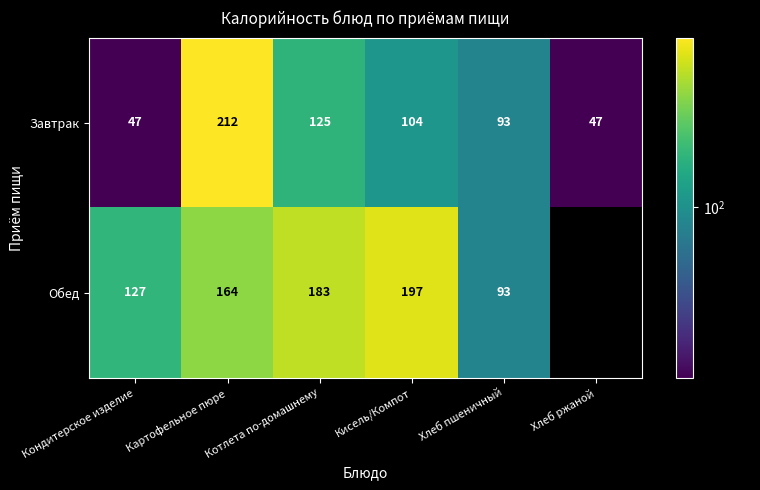

At which label does Завтрак first exceed 104?

Картофельное пюре